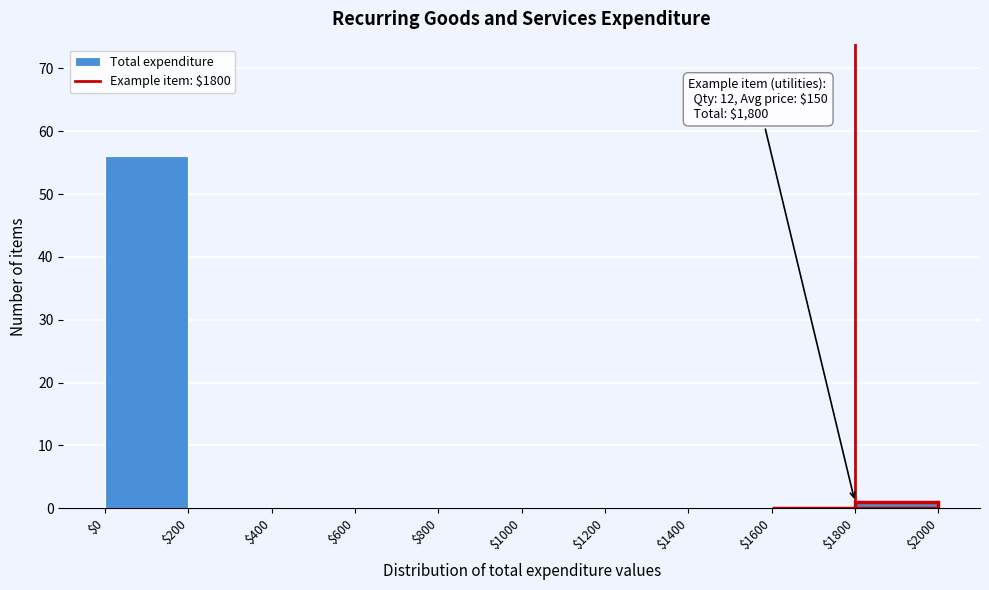

Over which range of the x-axis is the bar tallest?

$0 to $200